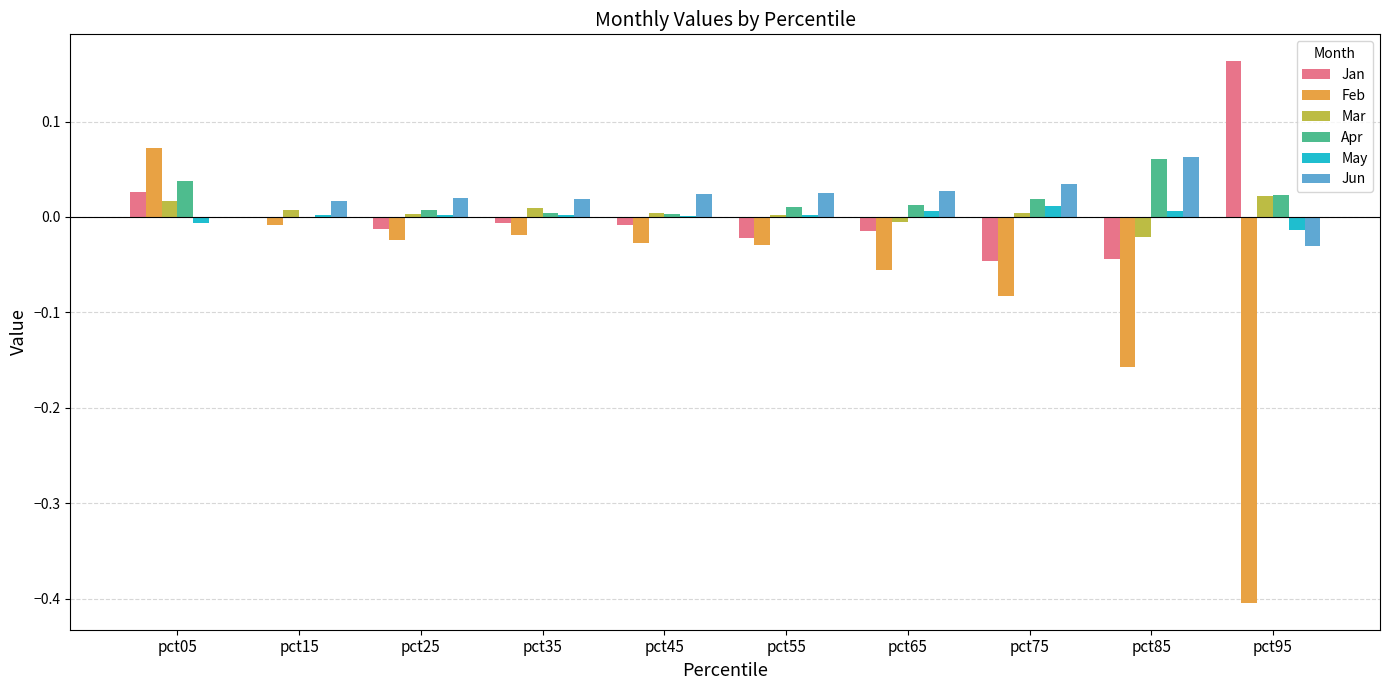

Which category has the highest value across all series?

pct95